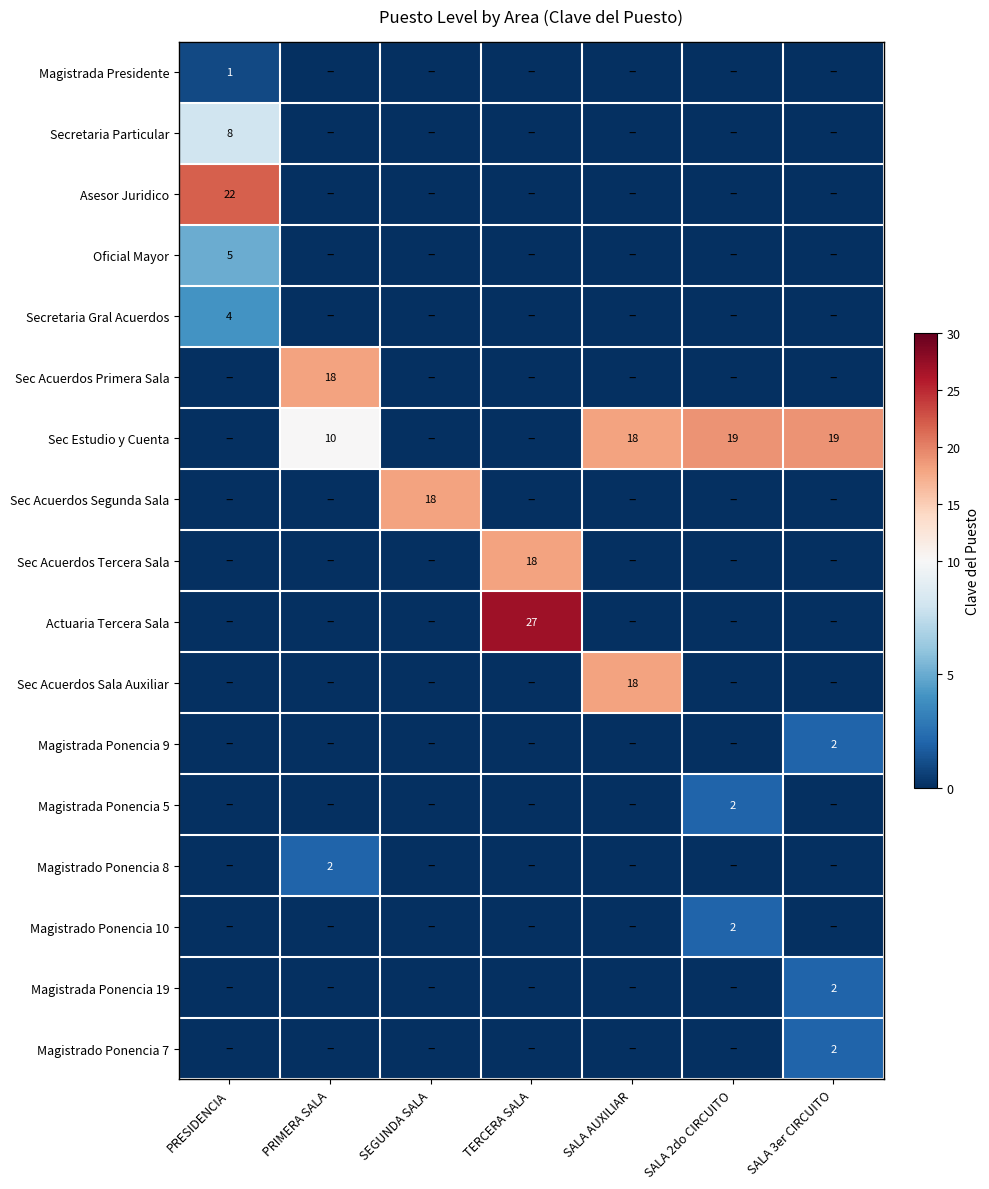

True or false: Magistrado Ponencia 7 has a value of 2 at SALA 3er CIRCUITO.

True